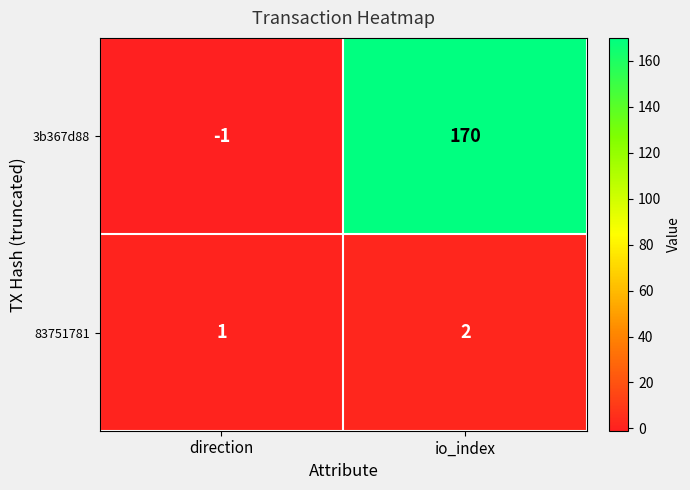

At which category does the chart reach its minimum across all series?

direction